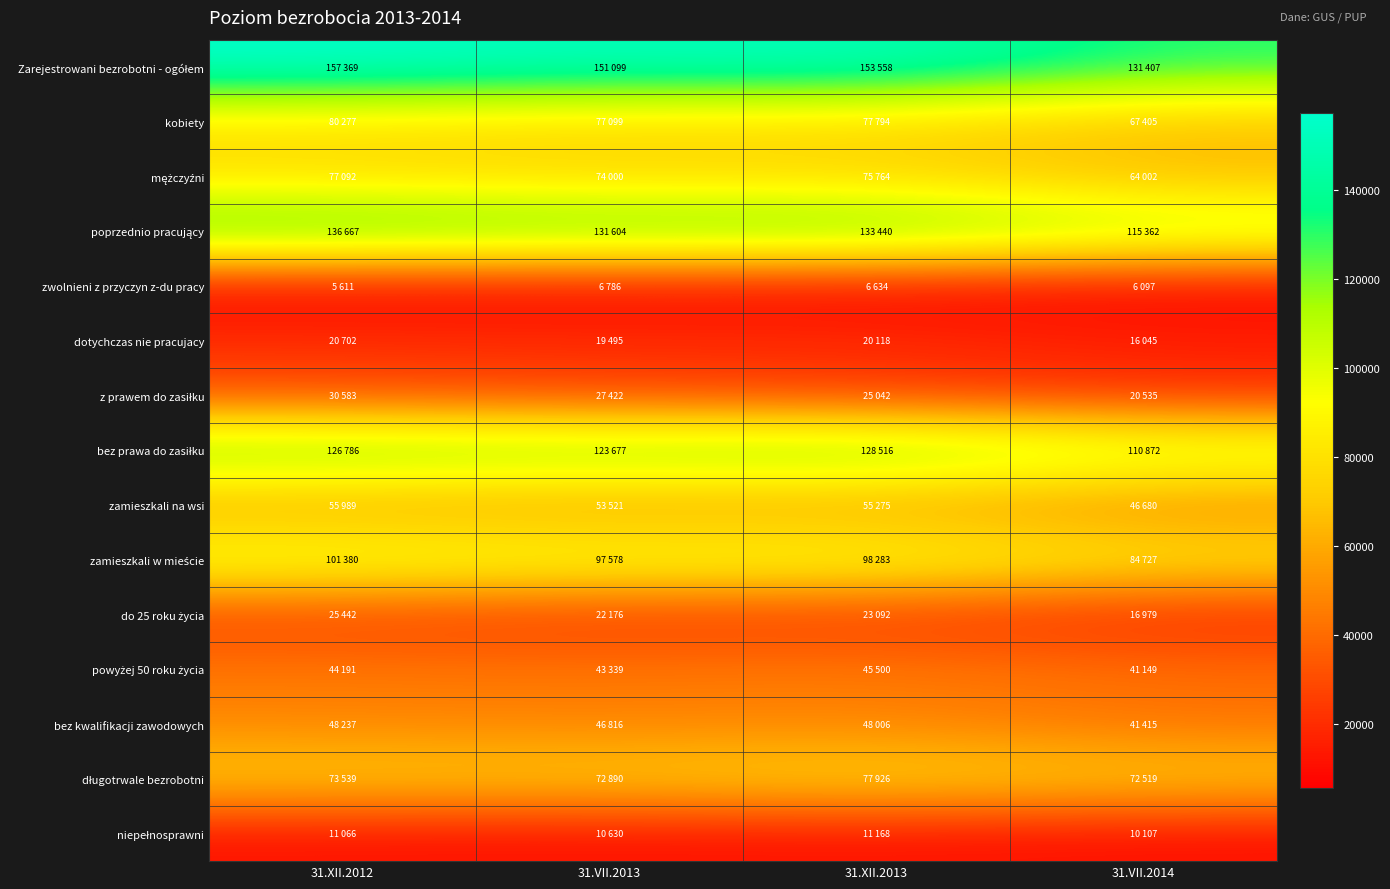

Which series has the widest spread of values?

Zarejestrowani bezrobotni - ogółem